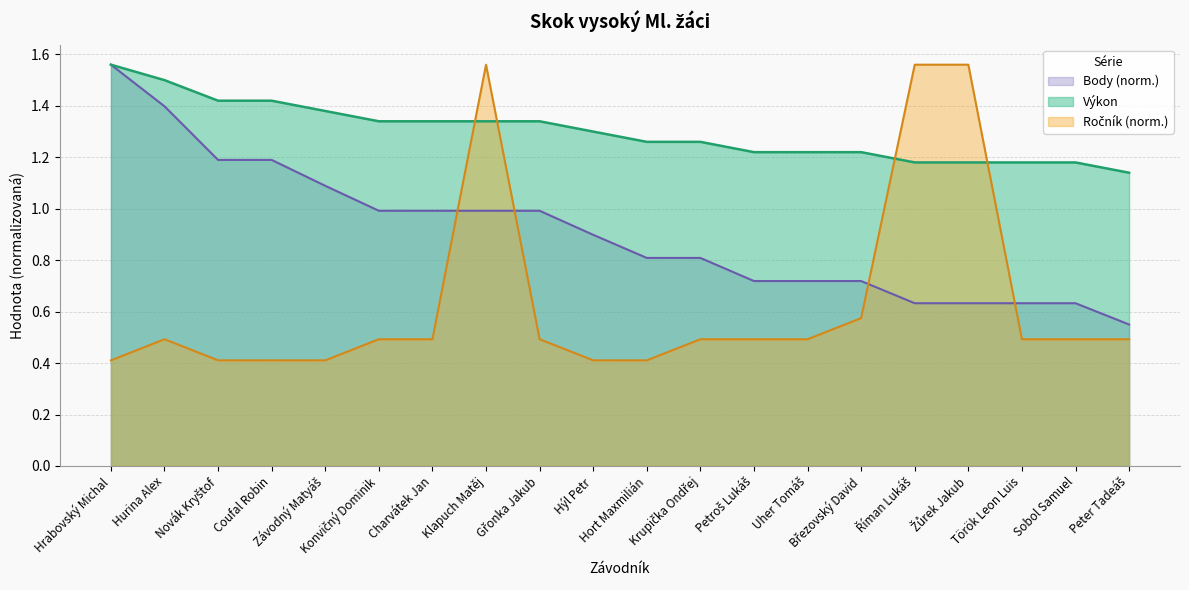

How many lines are shown in the chart?

3